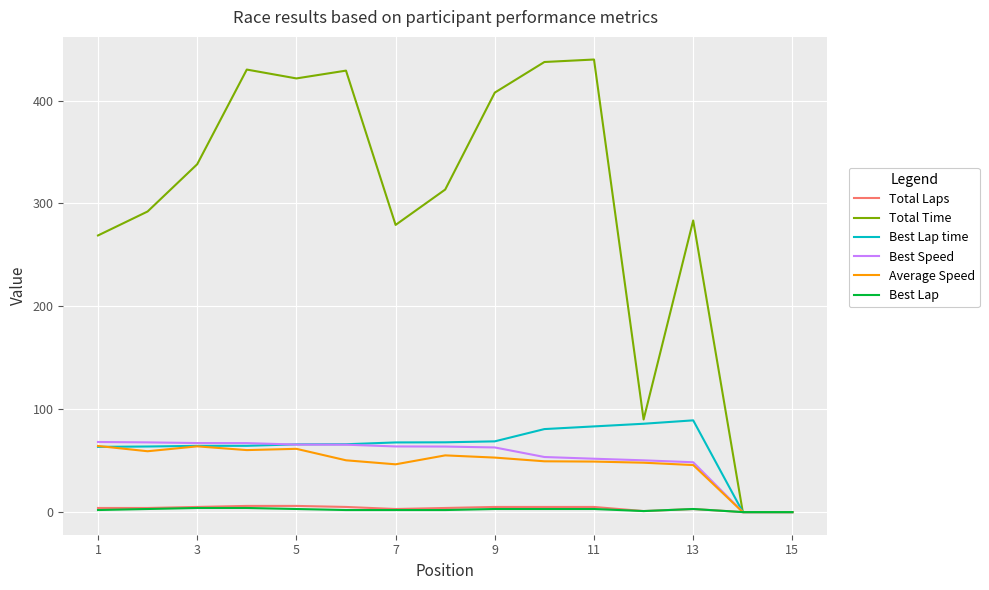

What is the maximum value shown in the chart?

439.9